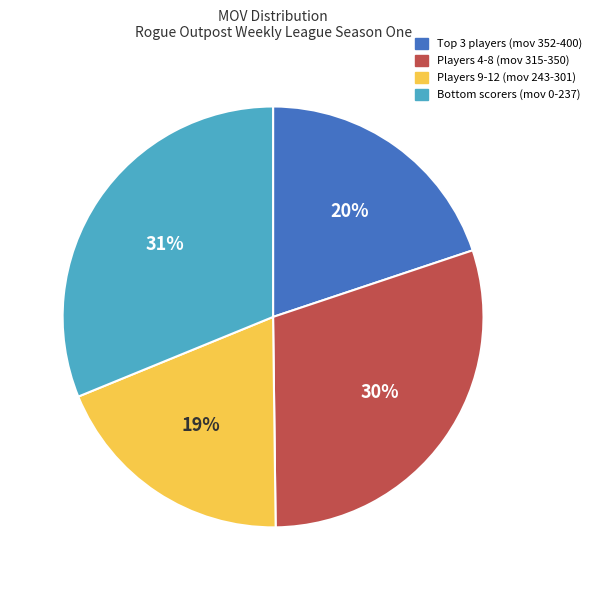

To the nearest percent, what is the average slice percentage?

25%